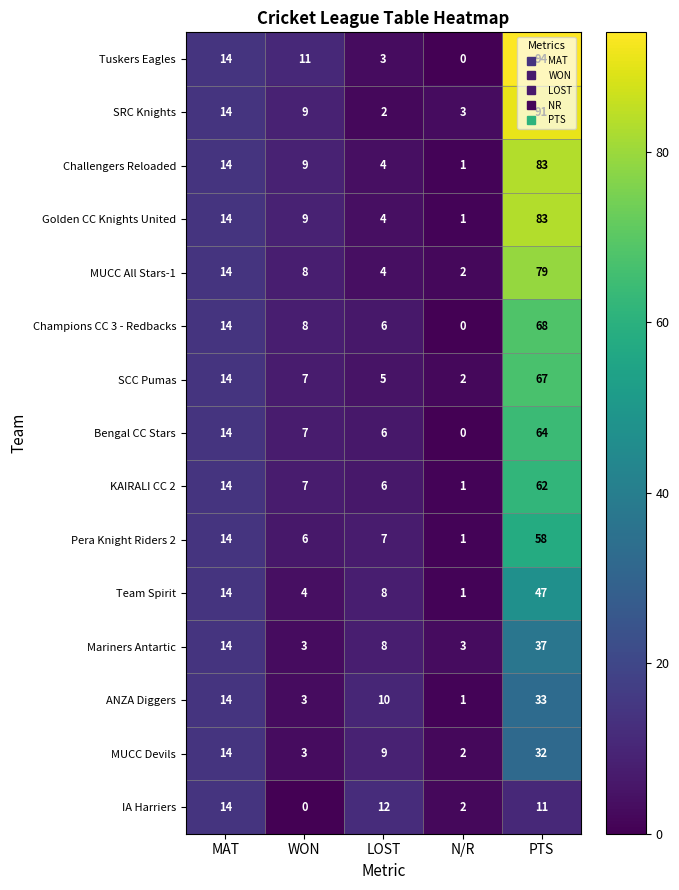

Where is Team Spirit nearest to the value 24?

MAT